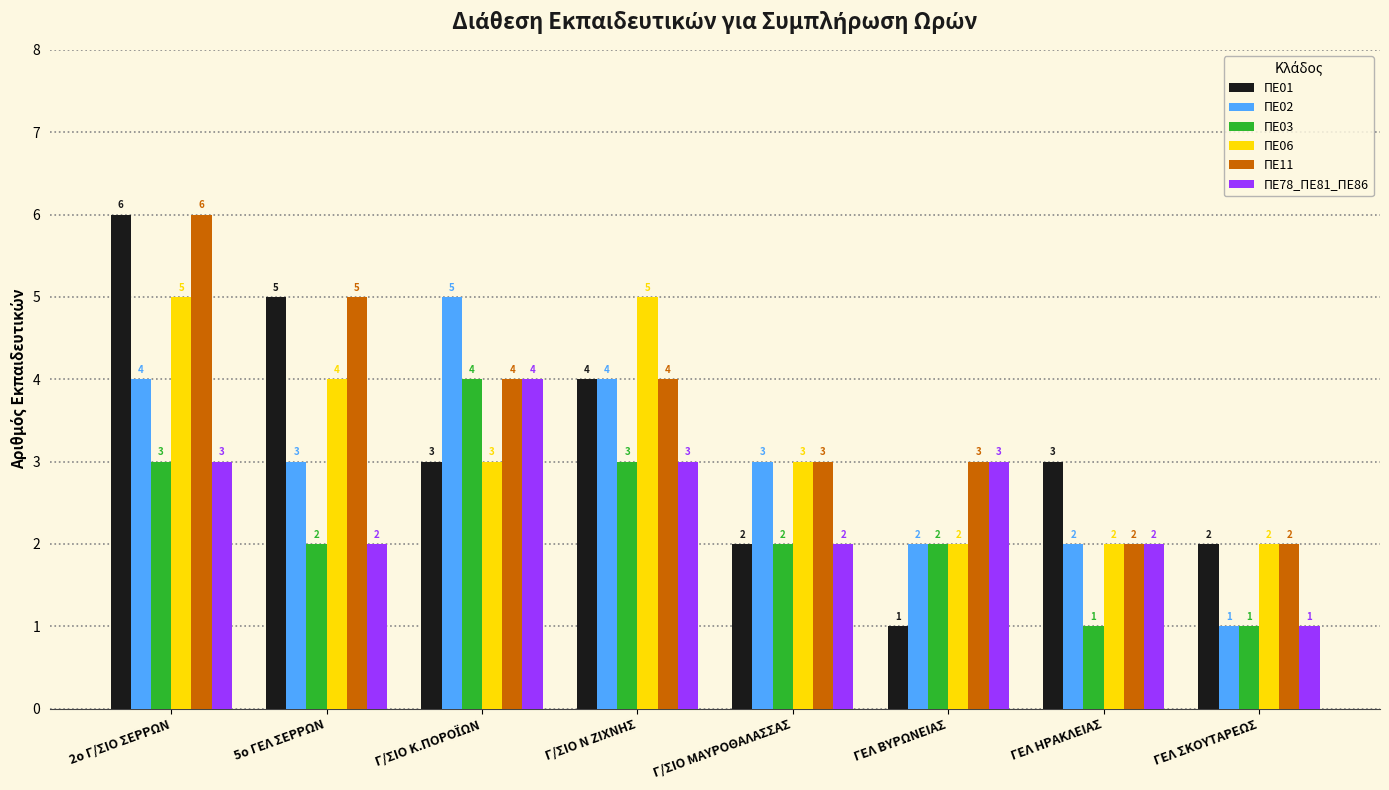

What is the average value of the ΠΕ01 series?

3